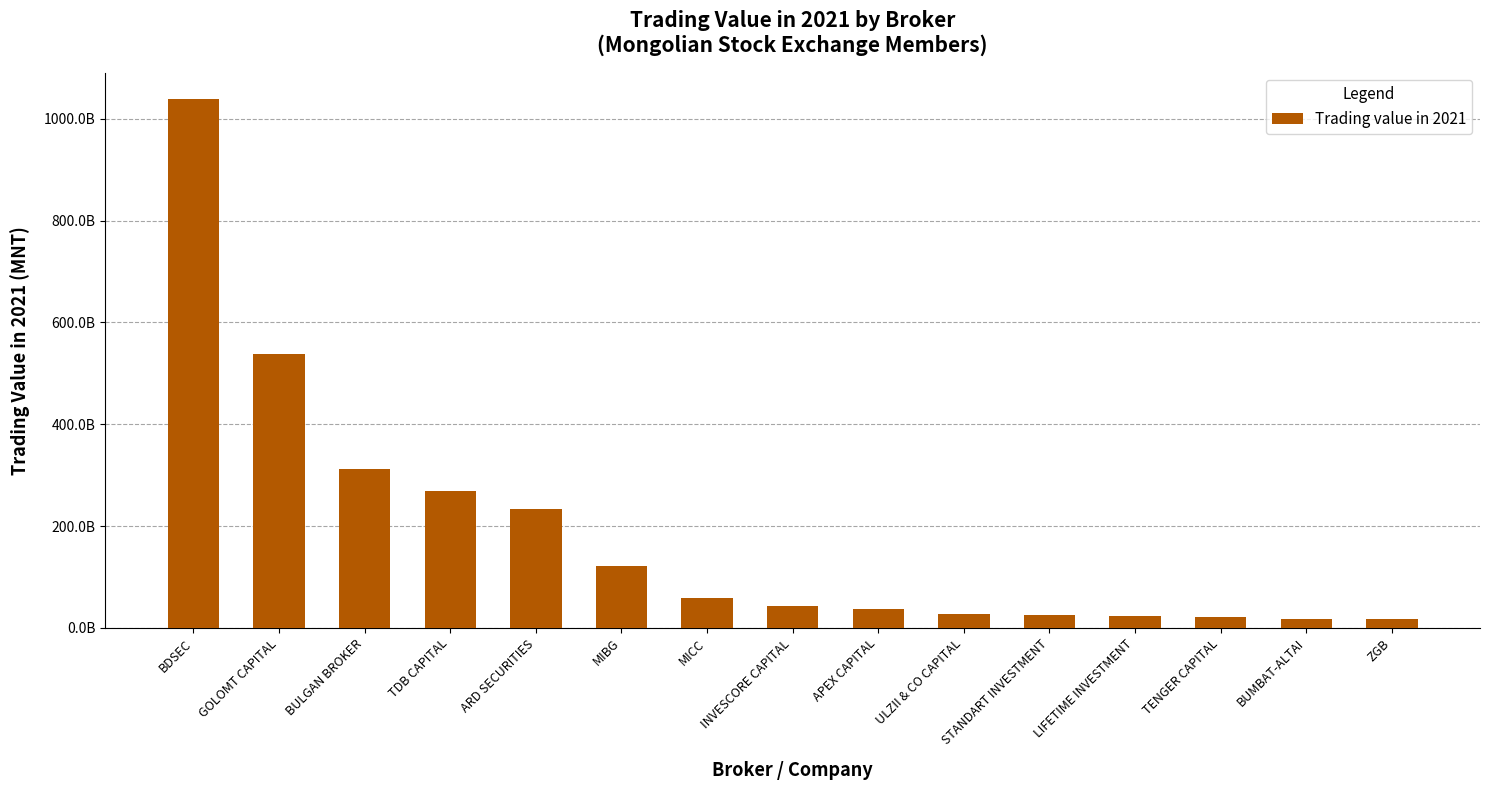

Are the bars horizontal?

No